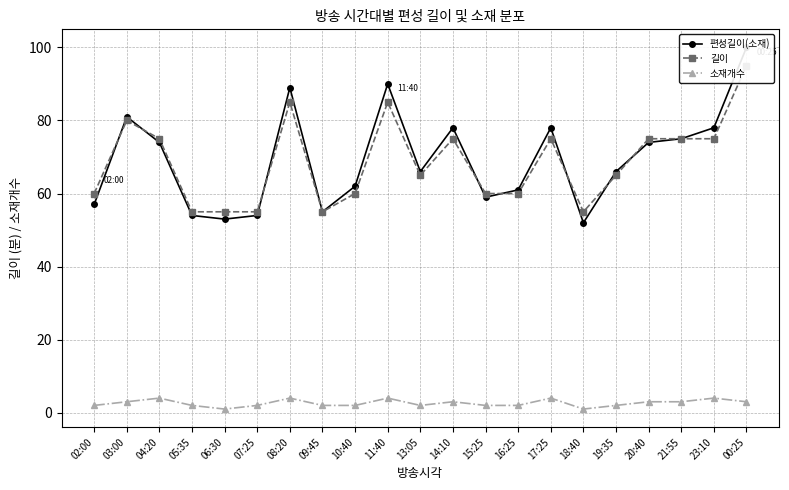

List the labels in order of 소재개수 value, smallest first.

06:30, 18:40, 02:00, 05:35, 07:25, 09:45, 10:40, 13:05, 15:25, 16:25, 19:35, 03:00, 14:10, 20:40, 21:55, 00:25, 04:20, 08:20, 11:40, 17:25, 23:10